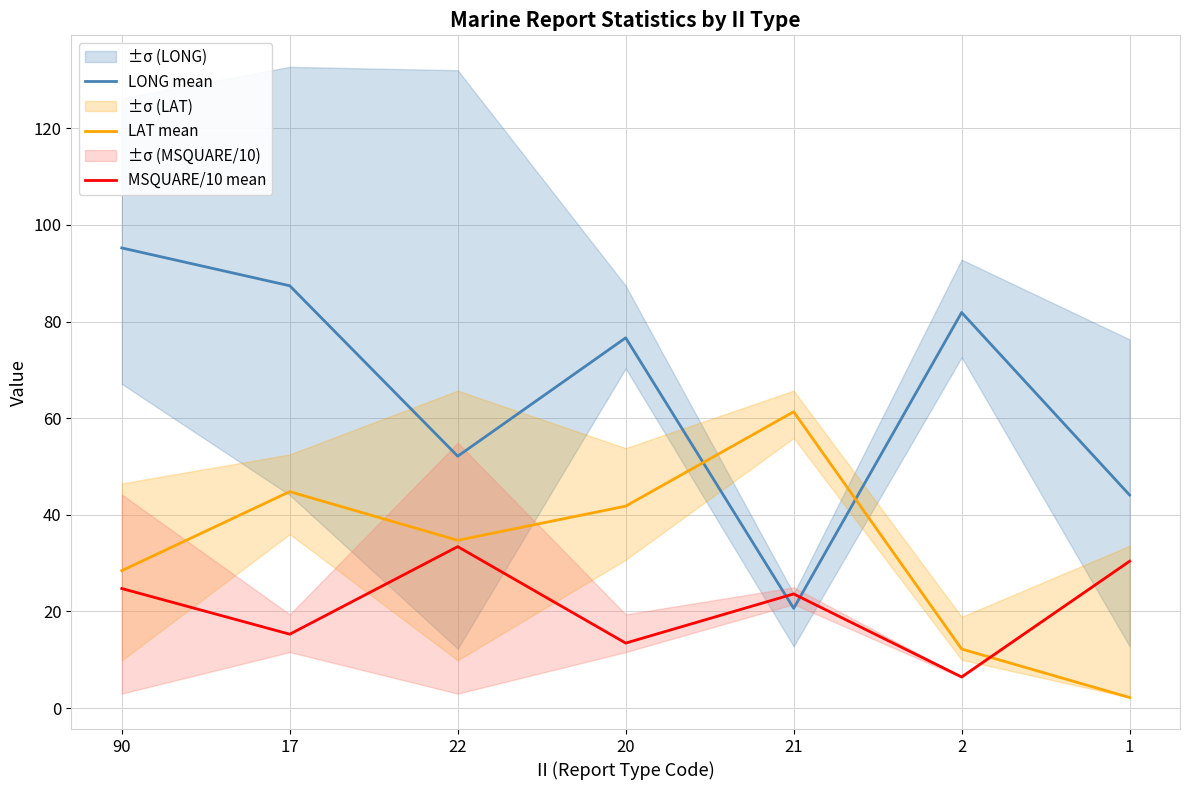

What are all the series names shown in the legend?

LONG mean, LAT mean, MSQUARE/10 mean